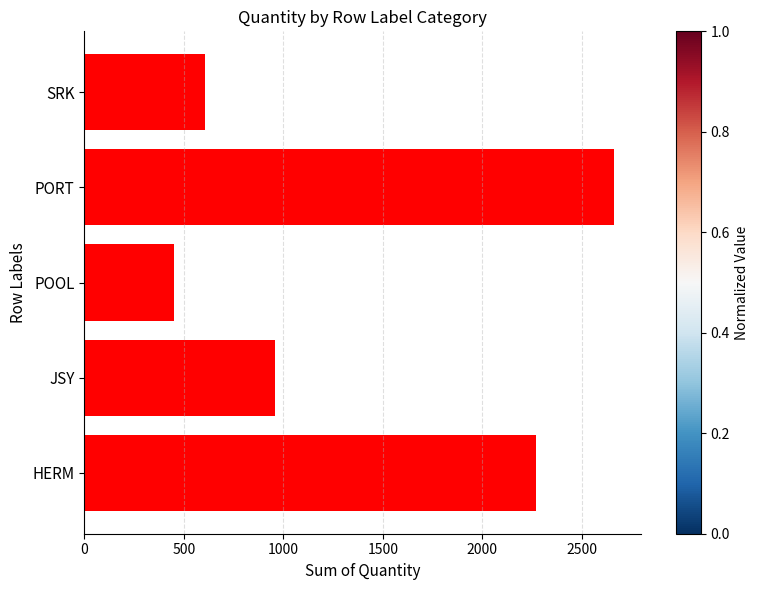

What is the maximum value shown in the chart?

2664